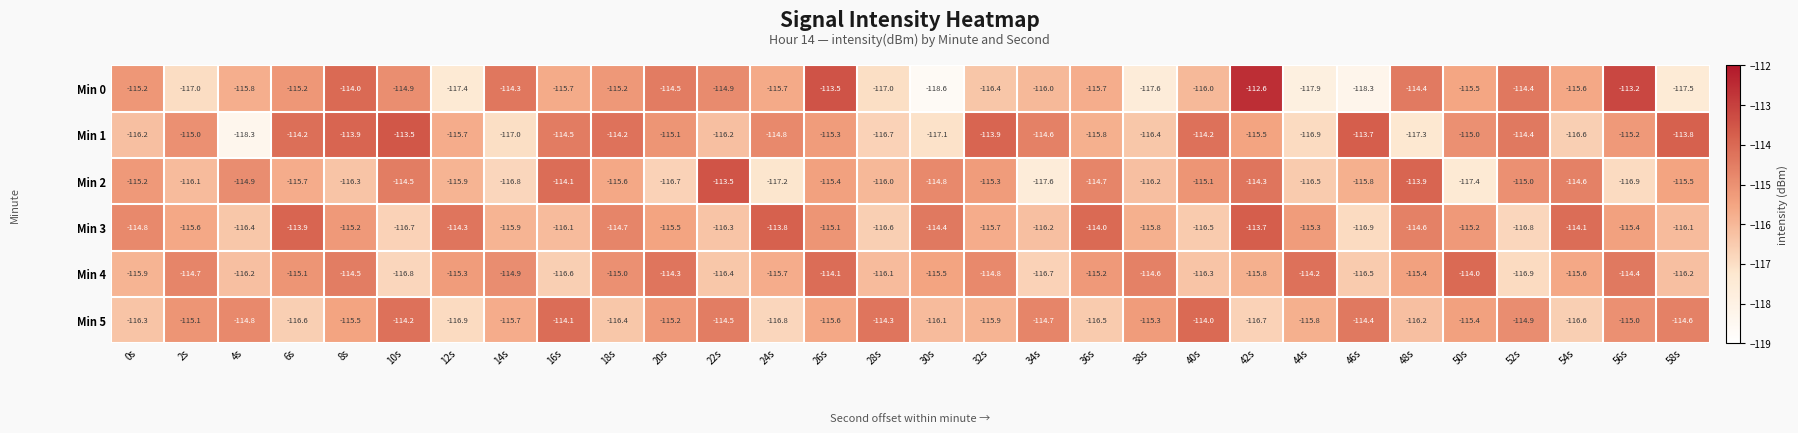

Where does the Min 2 series first go above -115?

4s